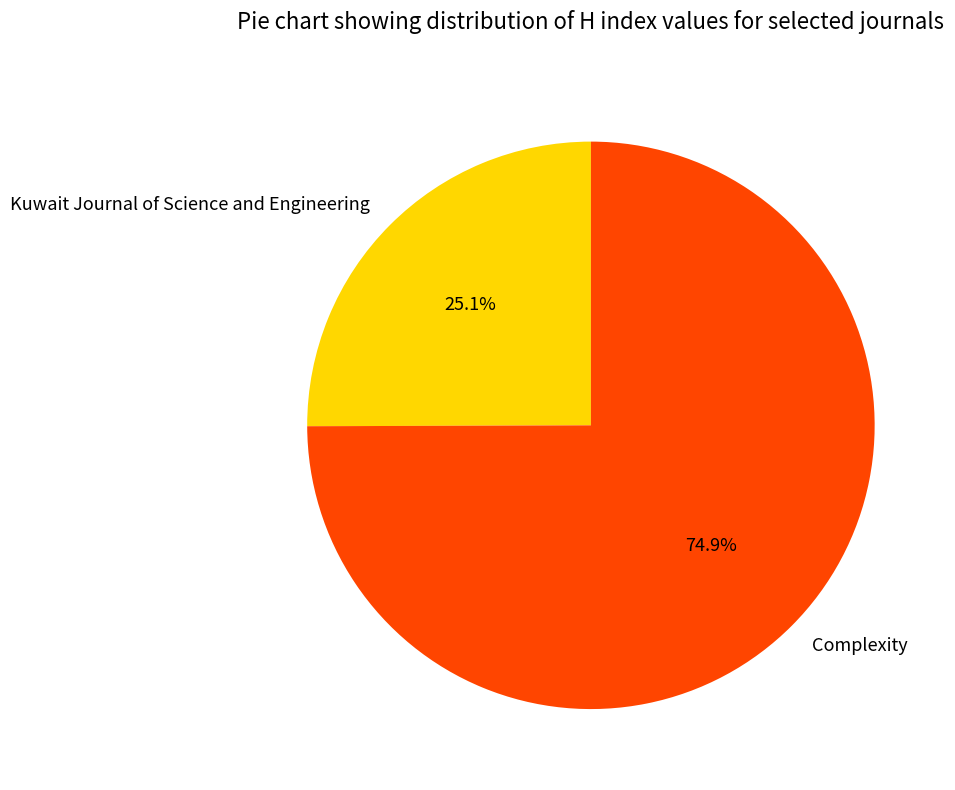

Count the number of slices in the pie.

2